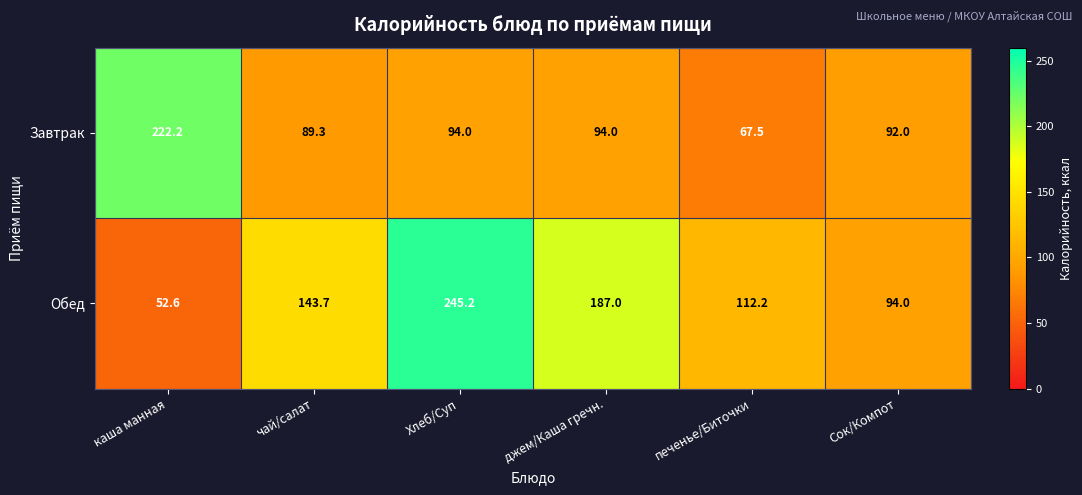

Which series has the widest spread of values?

Обед